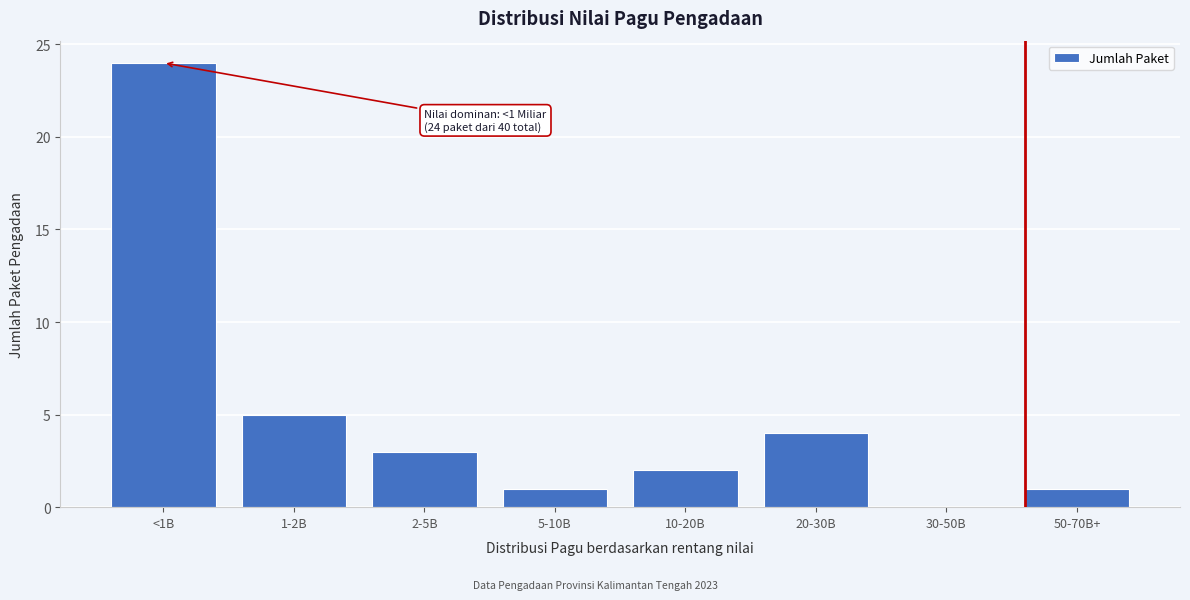

Reading left to right, extract all data points from this chart.

<1B=24	1-2B=5	2-5B=3	5-10B=1	10-20B=2	20-30B=4	30-50B=0	50-70B+=1